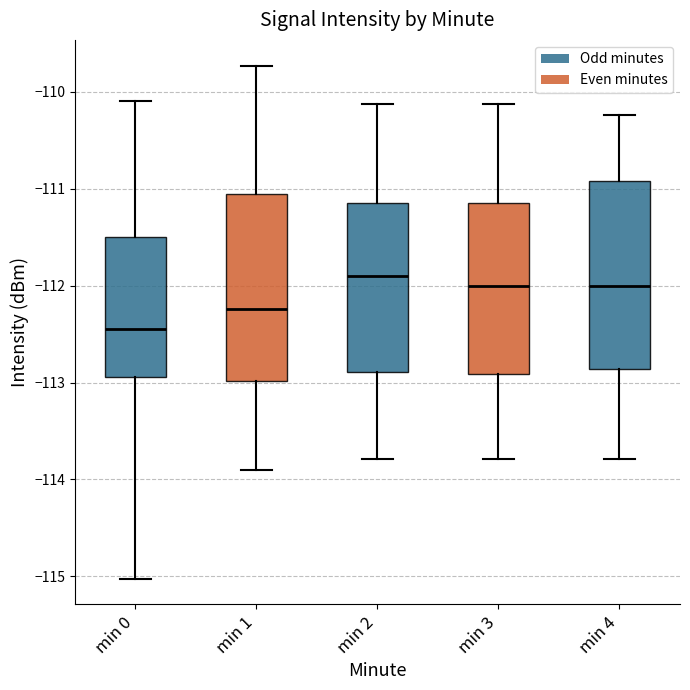

Which box's median line is the highest?

min 2